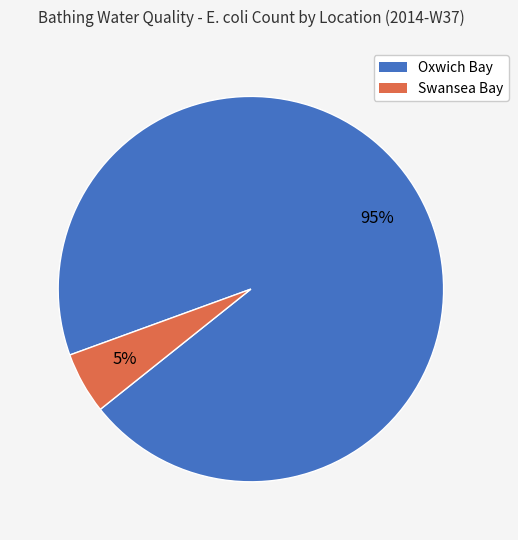

How many segments does this pie chart have?

2